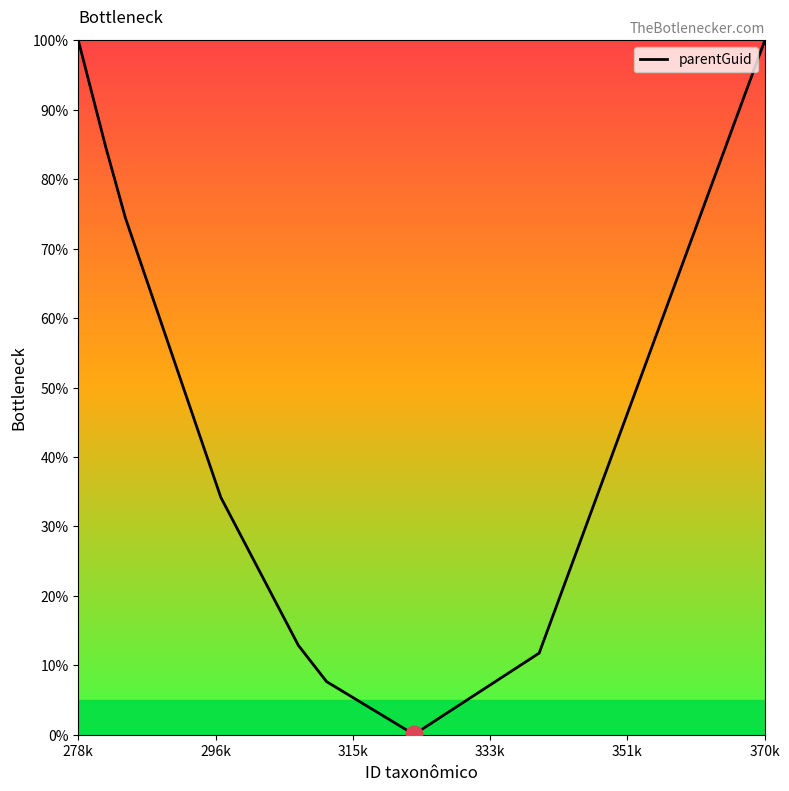

What is the greatest value displayed?

100.0